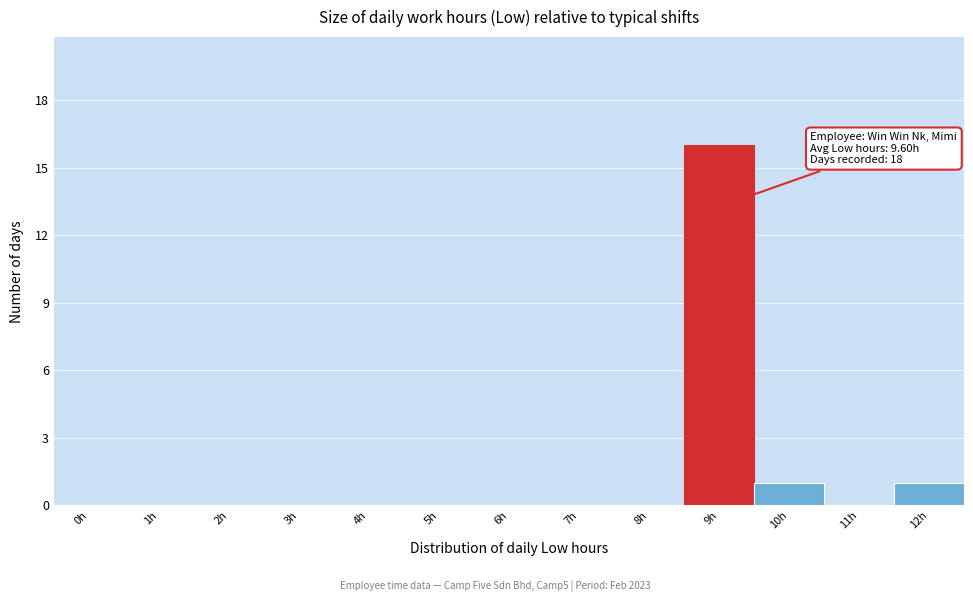

Reading right to left, transcribe all the data shown in this chart.

12h=1	11h=0	10h=1	9h=16	8h=0	7h=0	6h=0	5h=0	4h=0	3h=0	2h=0	1h=0	0h=0